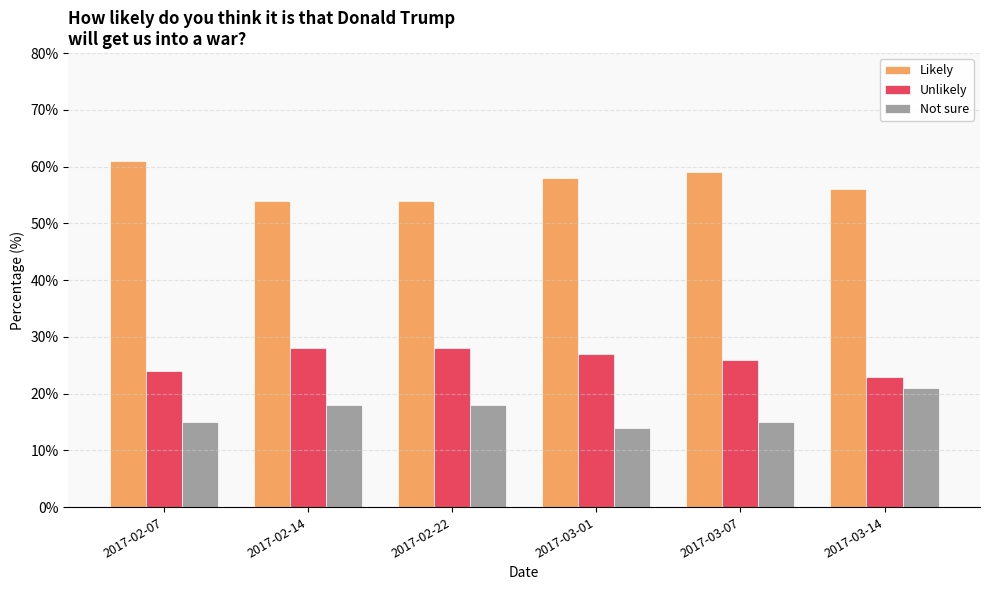

How many series are shown in this chart?

3